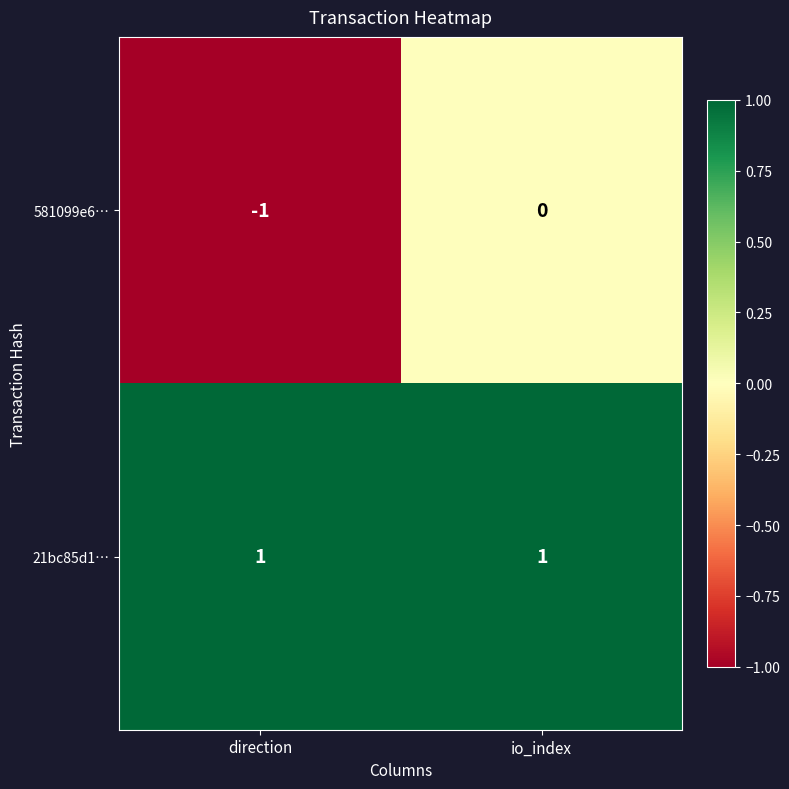

What is the spread (max minus min) of values at io_index?

1